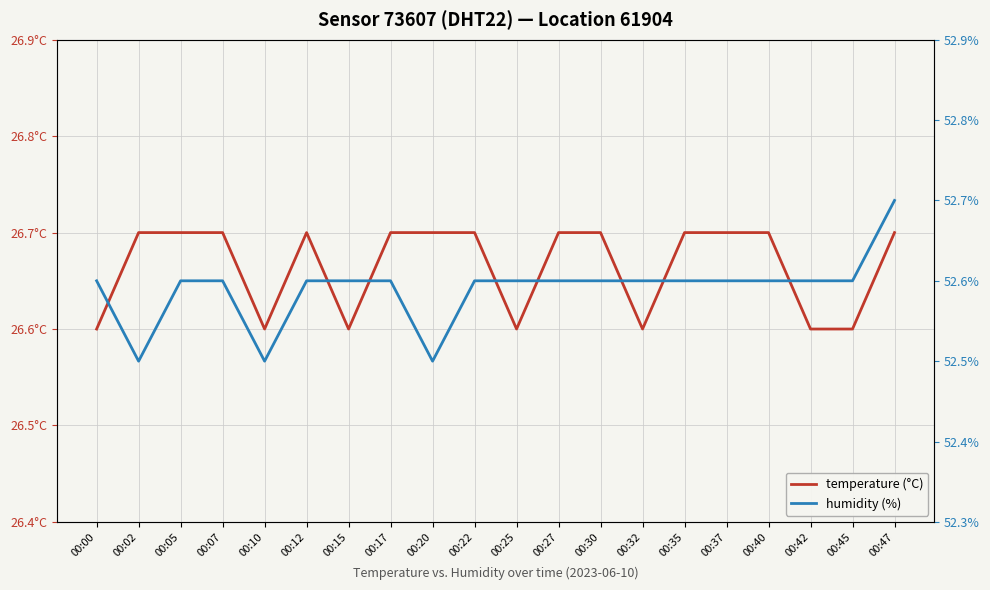

At which label does temperature (°C) reach its peak?

00:02